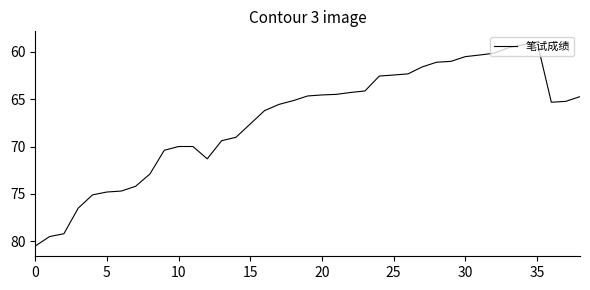

How many values are below 65?

18